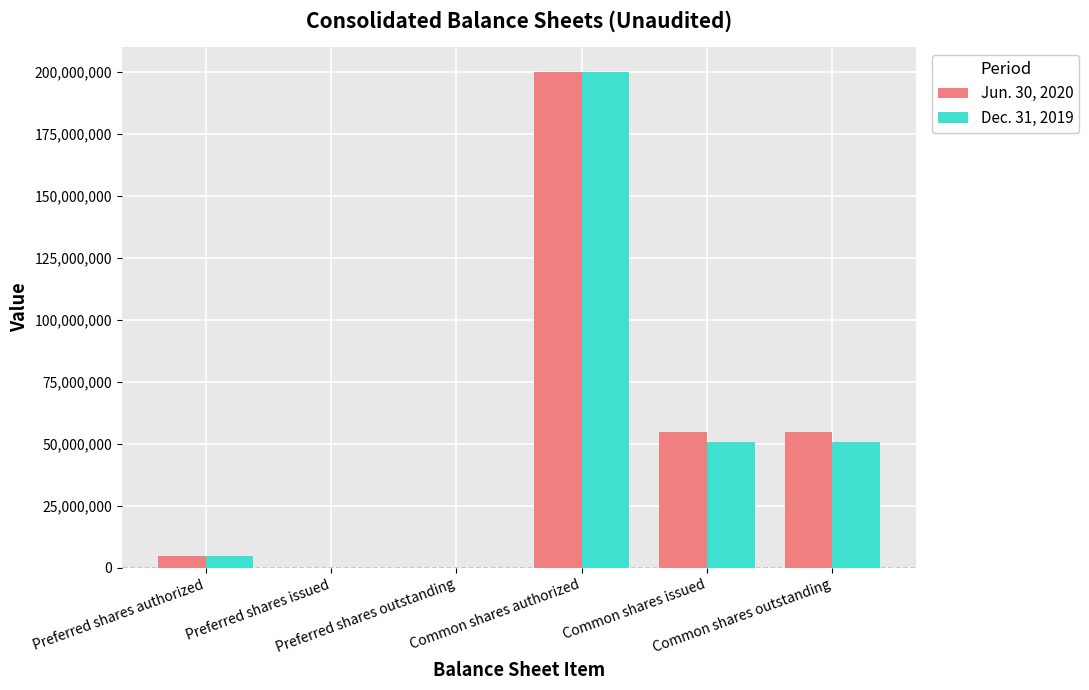

What is the greatest value displayed?

200000000